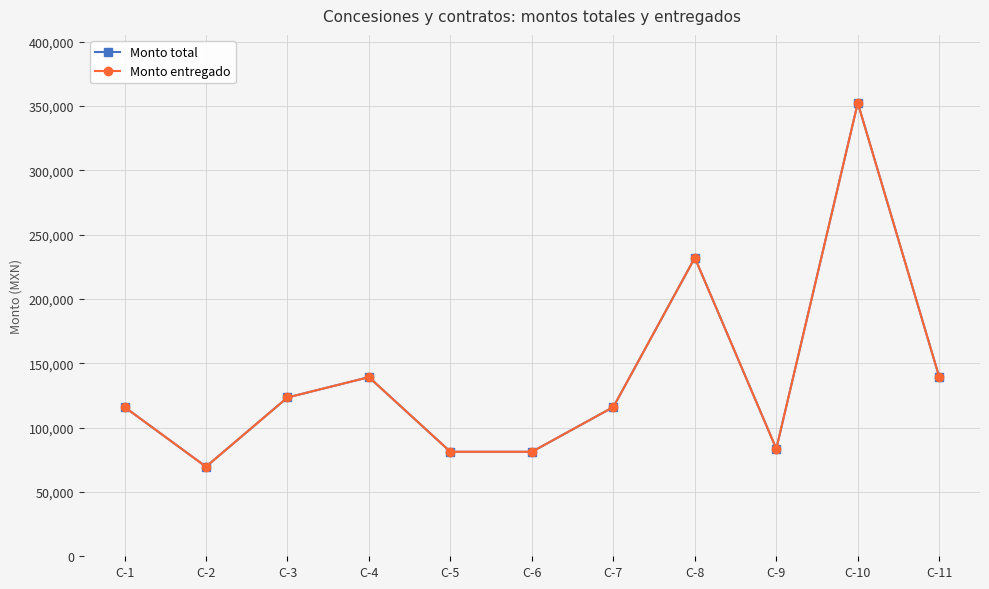

Which category has the highest value in the Monto total series?

C-10